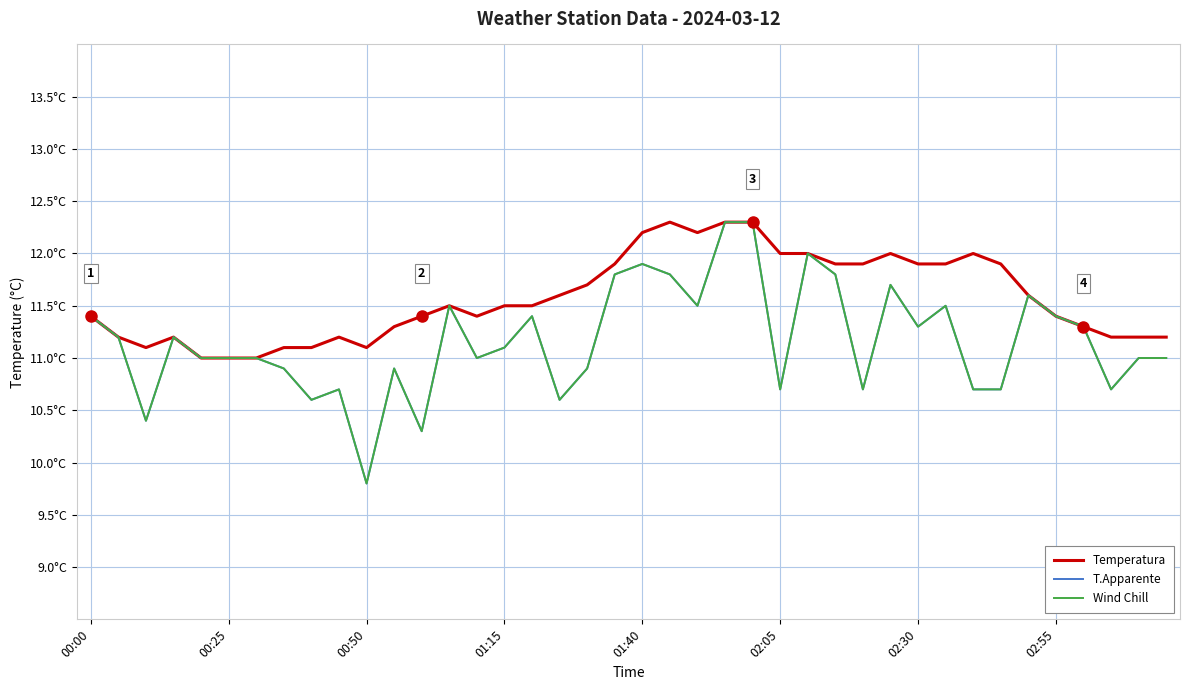

How many interior local valleys does the Temperatura series have?

4